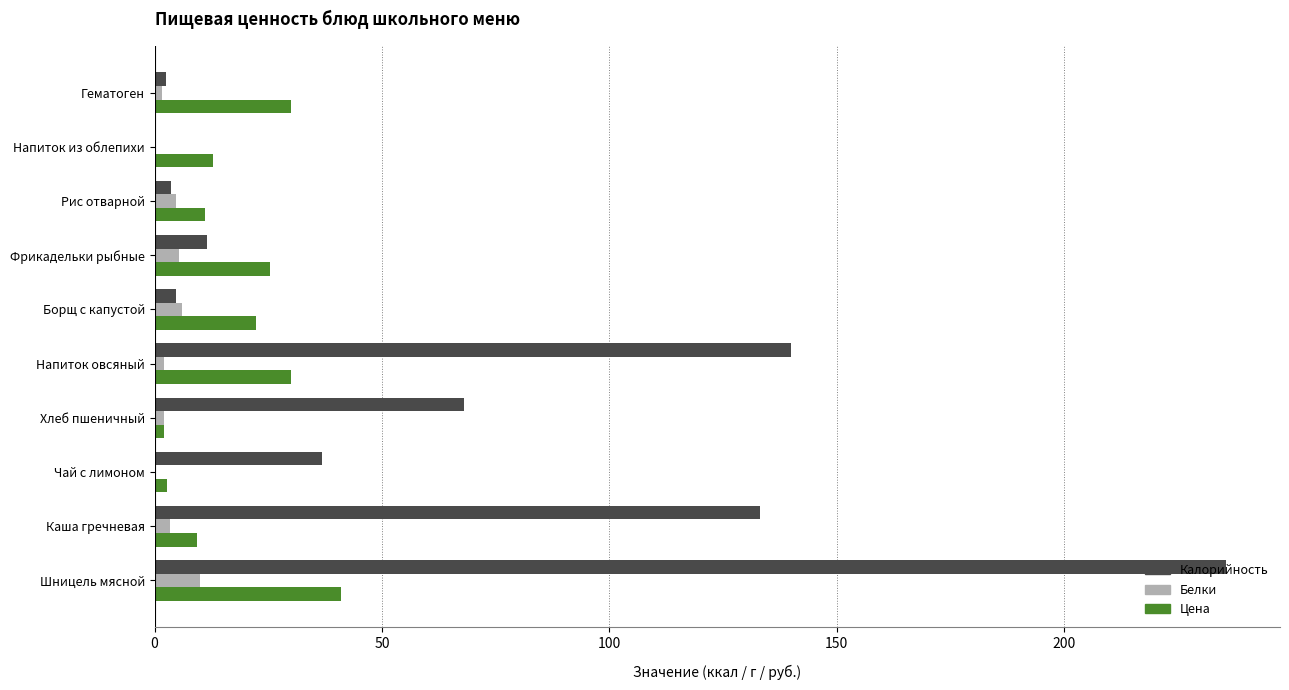

At which label is Калорийность closest to 117?

Каша гречневая